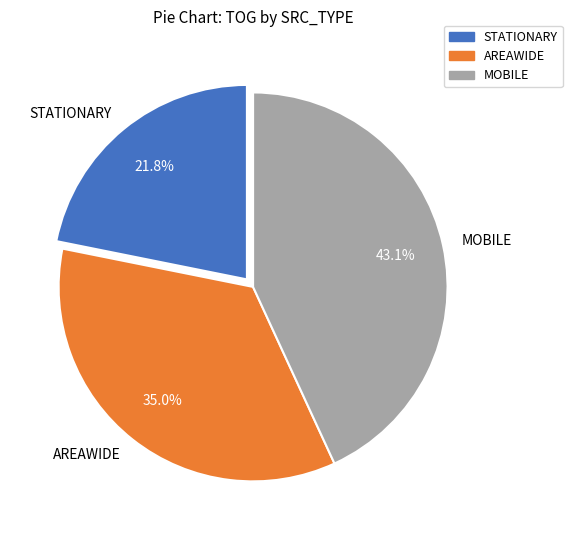

What is the largest slice in the pie chart?

MOBILE